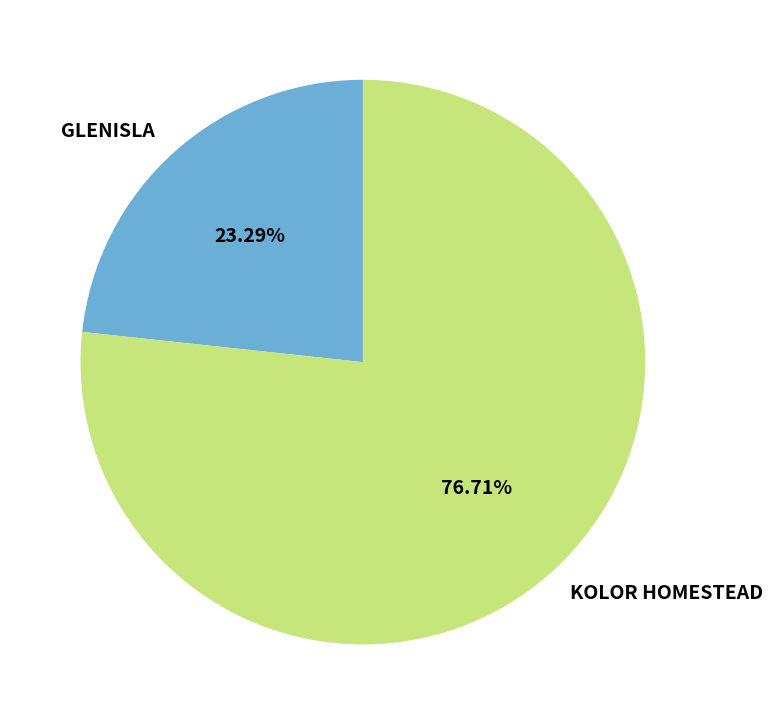

To the nearest percent, what is the average slice percentage?

50%